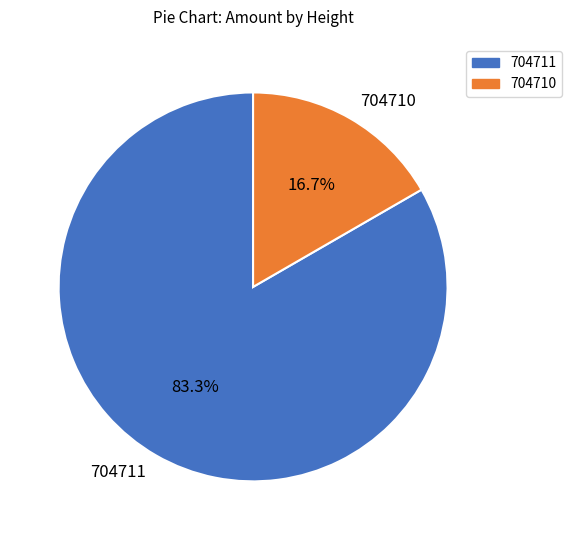

Is there a majority slice in this chart?

Yes